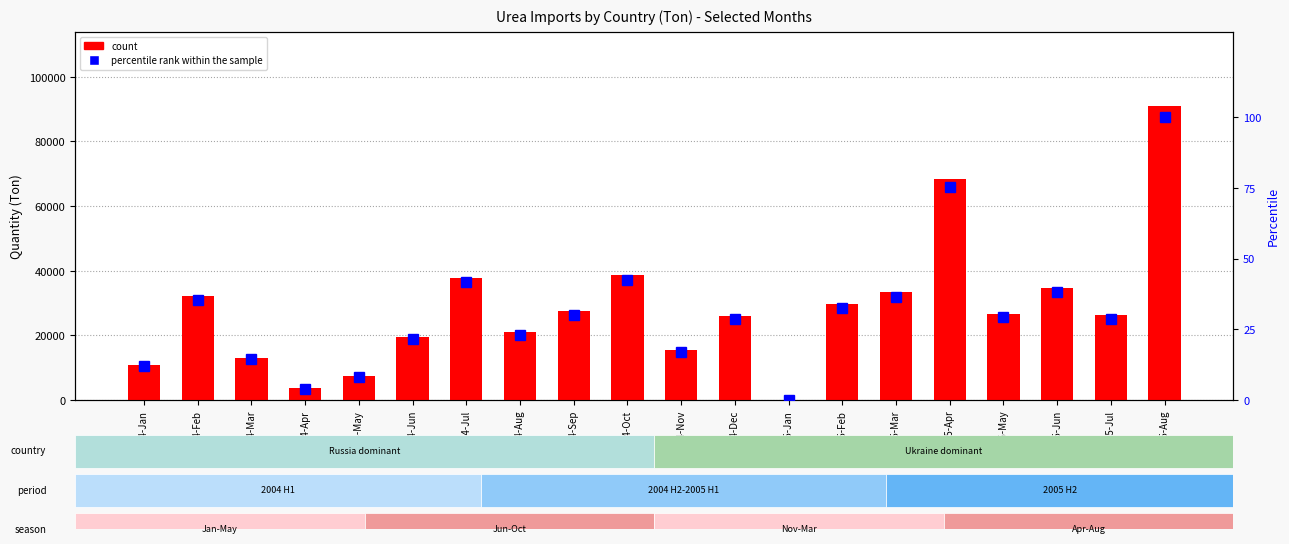

Which category has the highest value in the count series?

2005-Aug